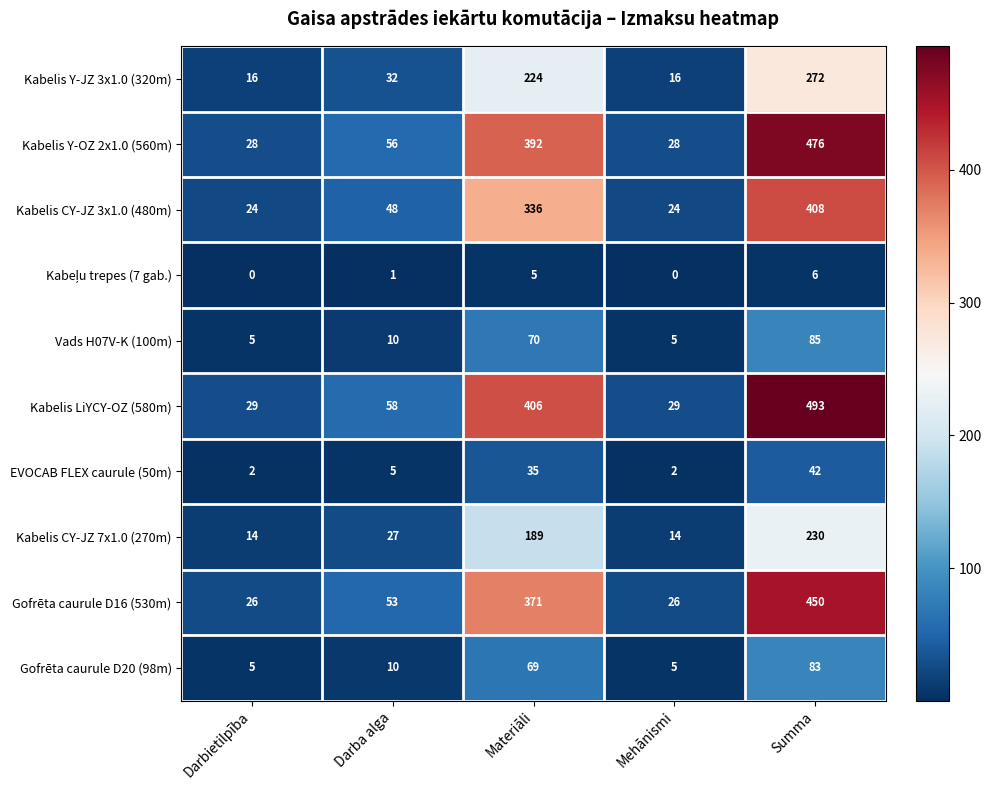

Which category has the highest value in the EVOCAB FLEX caurule (50m) series?

Summa